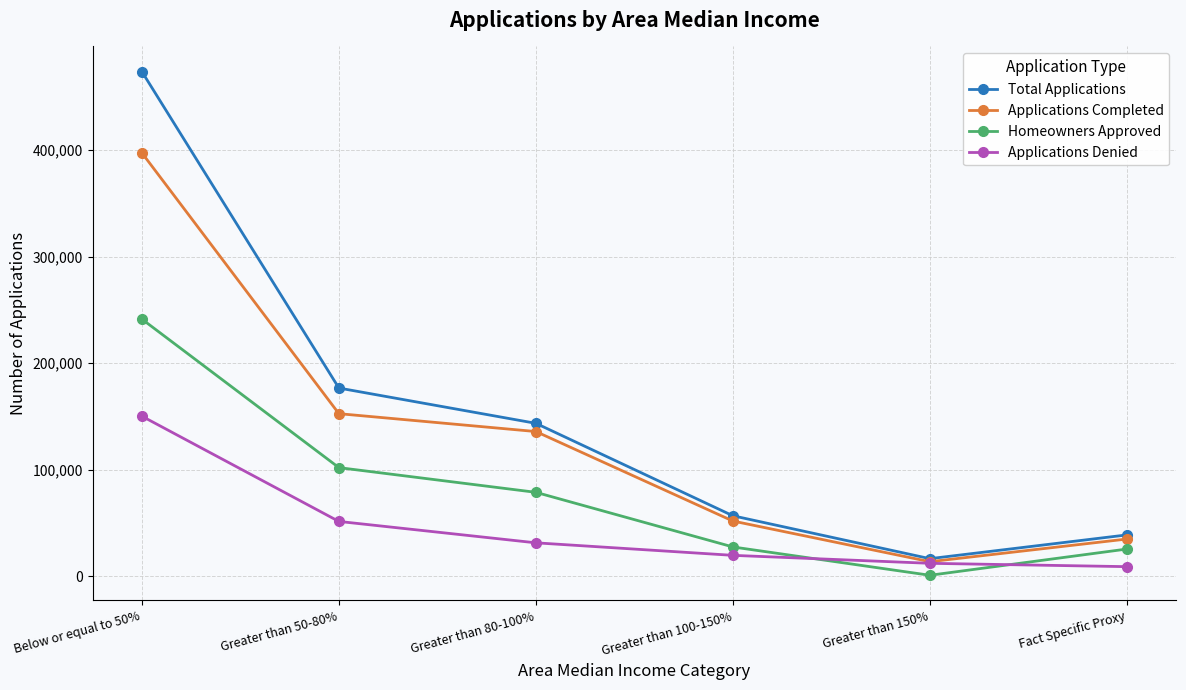

At which label is Applications Denied closest to 79465?

Greater than 50-80%